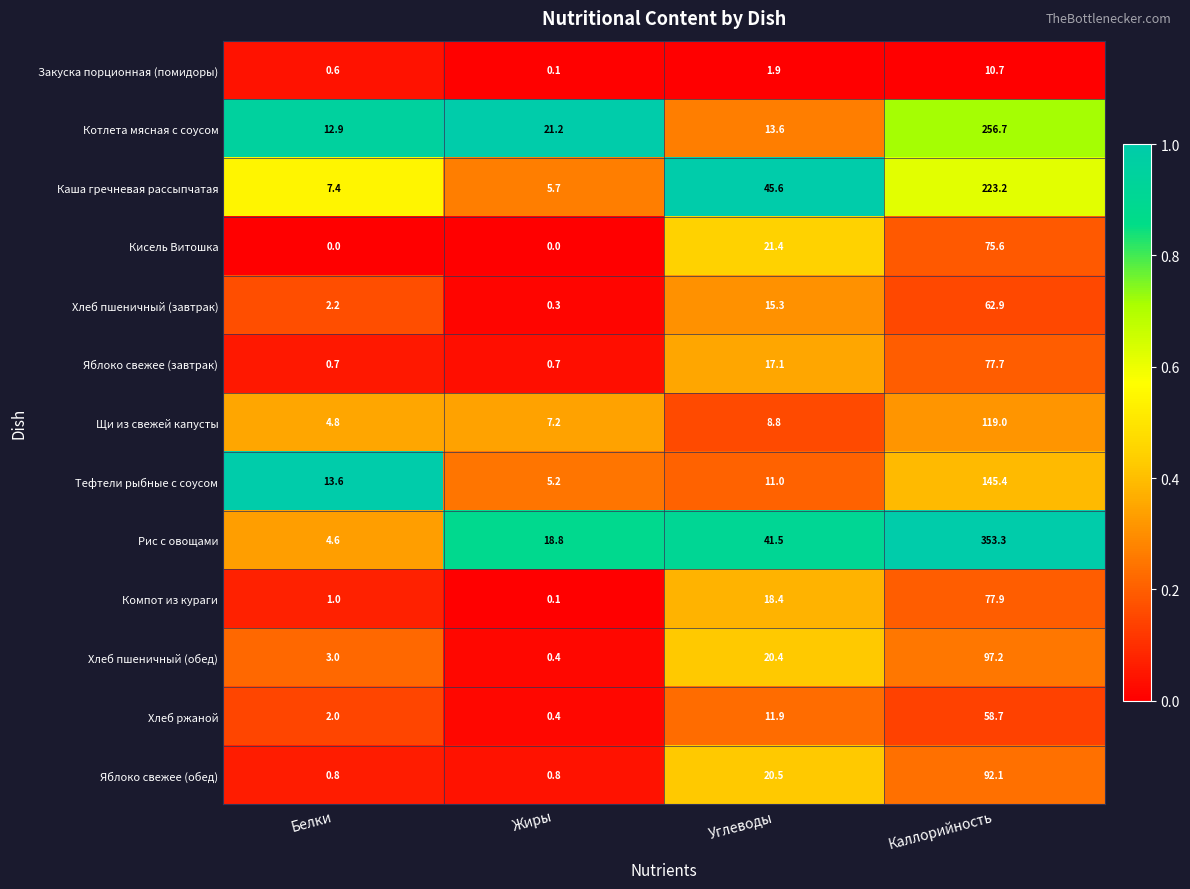

What is the sum of all Яблоко свежее (обед) values?

114.2